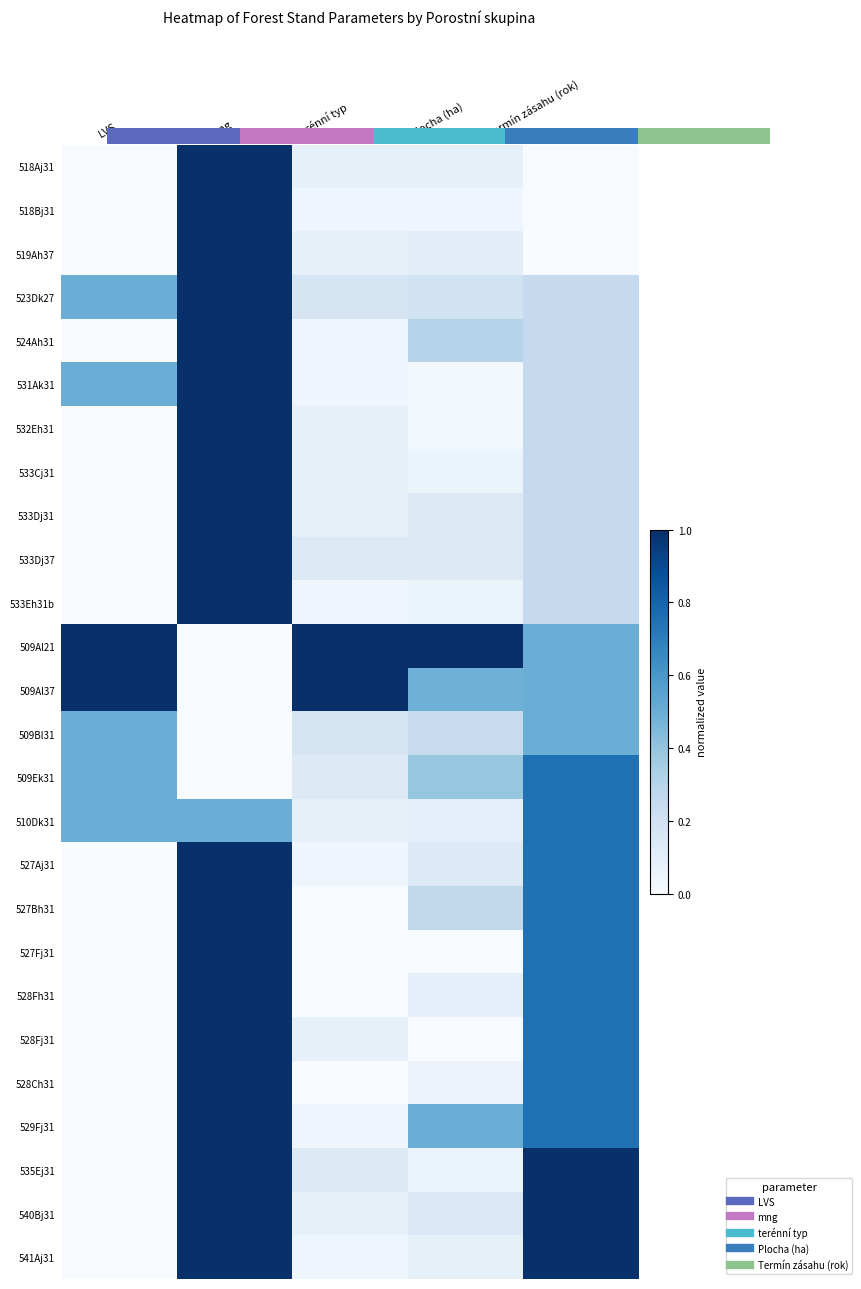

Where is 533Dj37 nearest to the value 0?

LVS